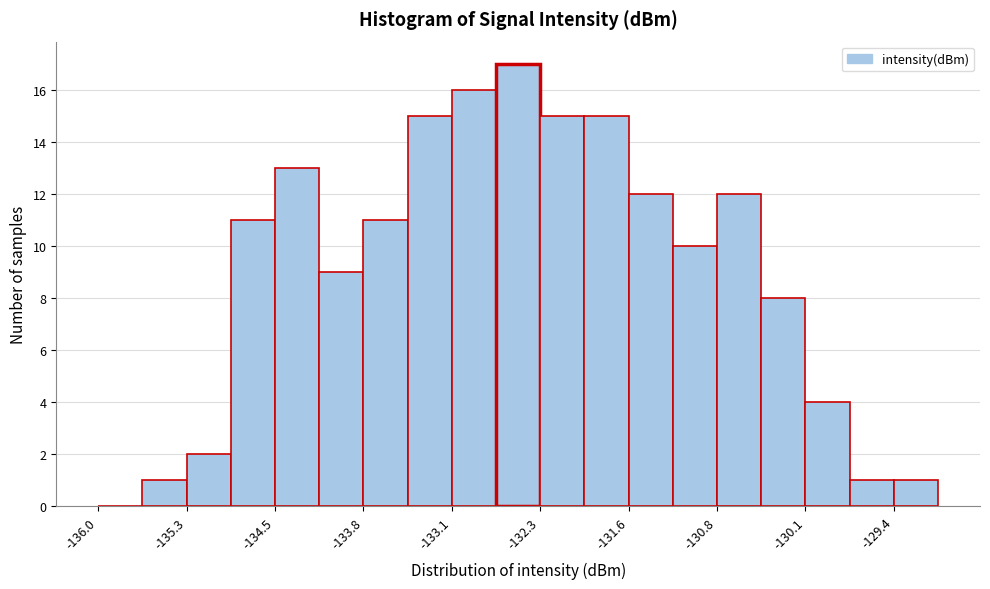

Read against the x-axis, roughly where is the centre of the tallest bar?

-132.5